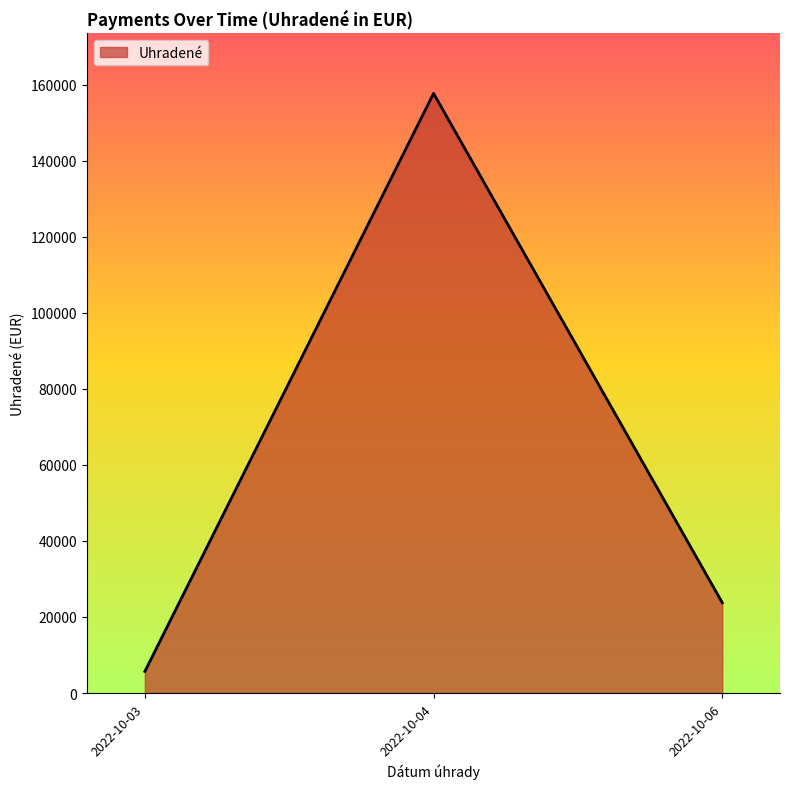

How many lines are shown in the chart?

1